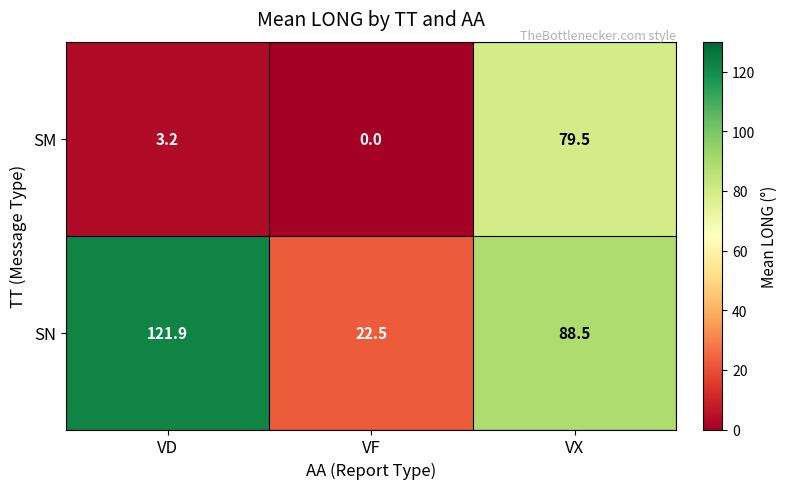

Which series has the largest total across all categories?

SN